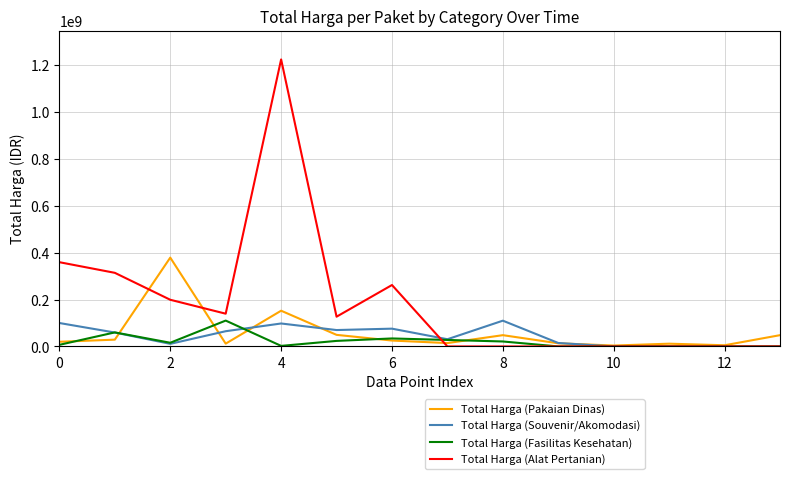

What is the greatest value displayed?

1224682000